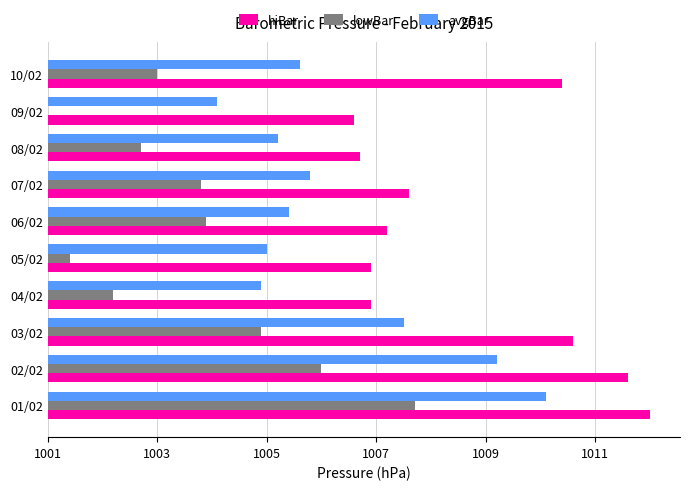

Where is avgBar nearest to the value 6?

03/02